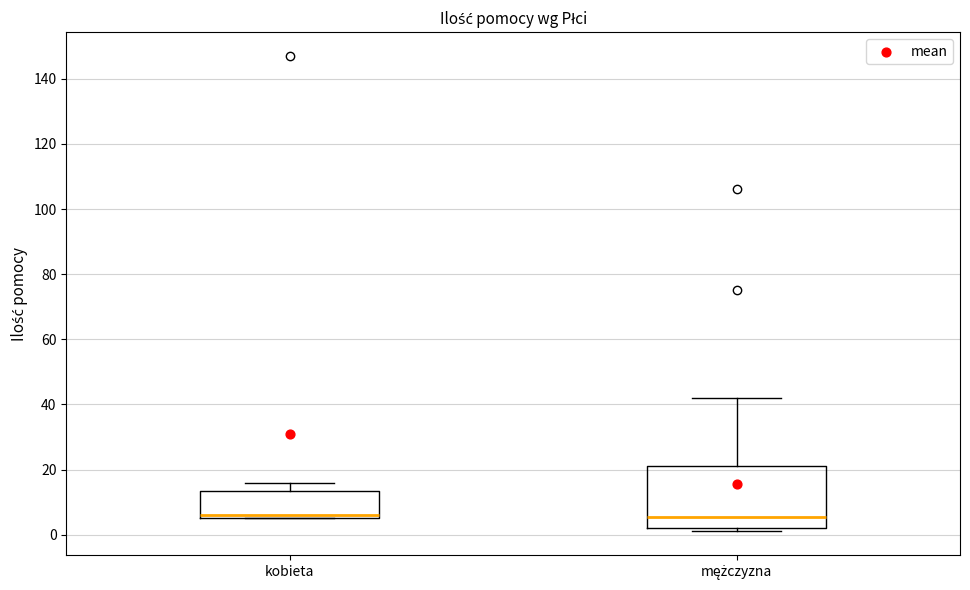

Where is the lower edge of the box for mężczyzna on the y-axis? The values are not printed on the chart, so give them approximately, as read against the axis.

2